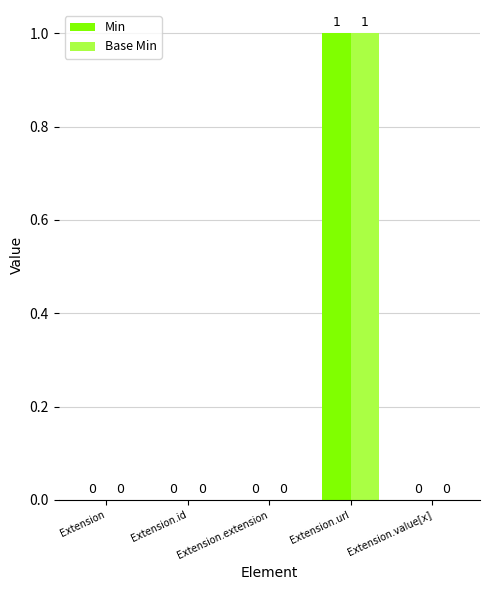

What is the sum of all Base Min values?

1